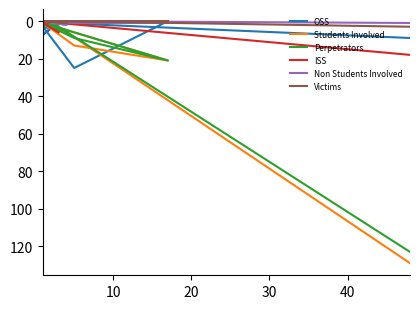

The Students Involved series shows 81 at 14. True or false?

False